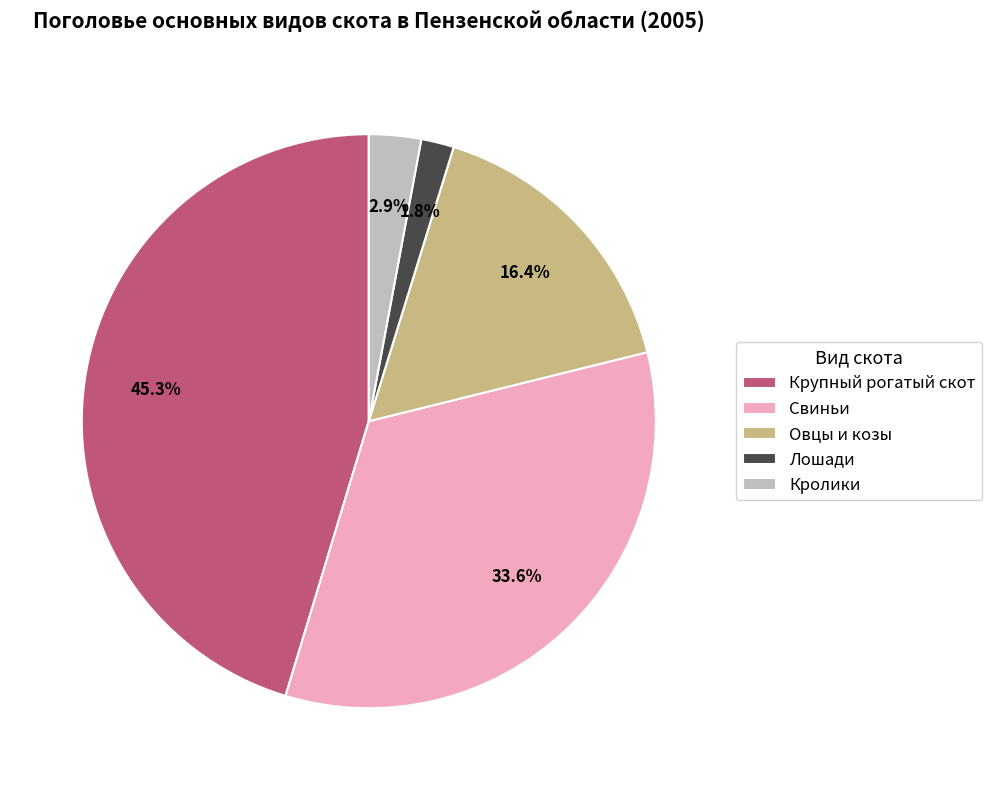

Does any single category account for the majority?

No